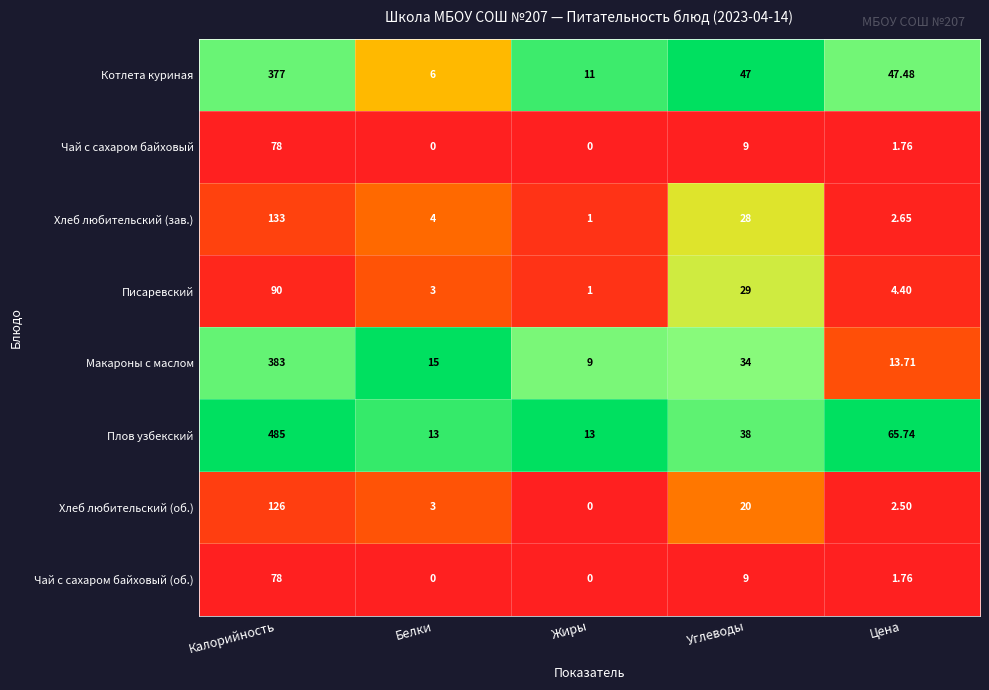

Where is Макароны с маслом nearest to the value 196?

Углеводы